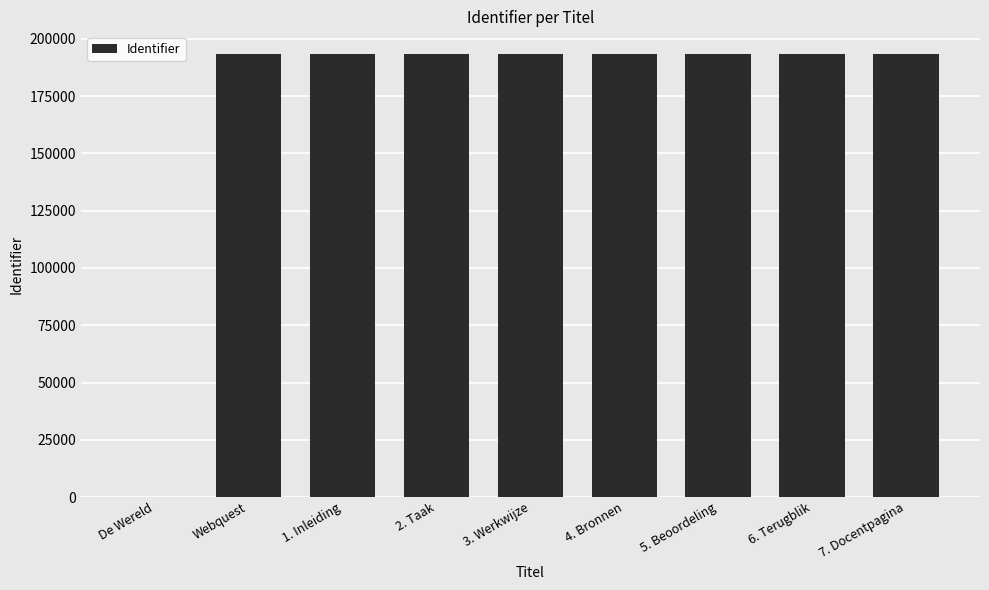

What is the change in value from 1. Inleiding to 4. Bronnen?

+3